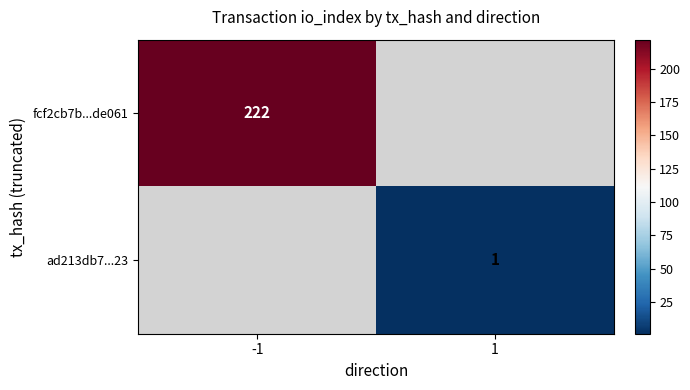

The ad213db7...23 series shows 2 at 1. True or false?

False